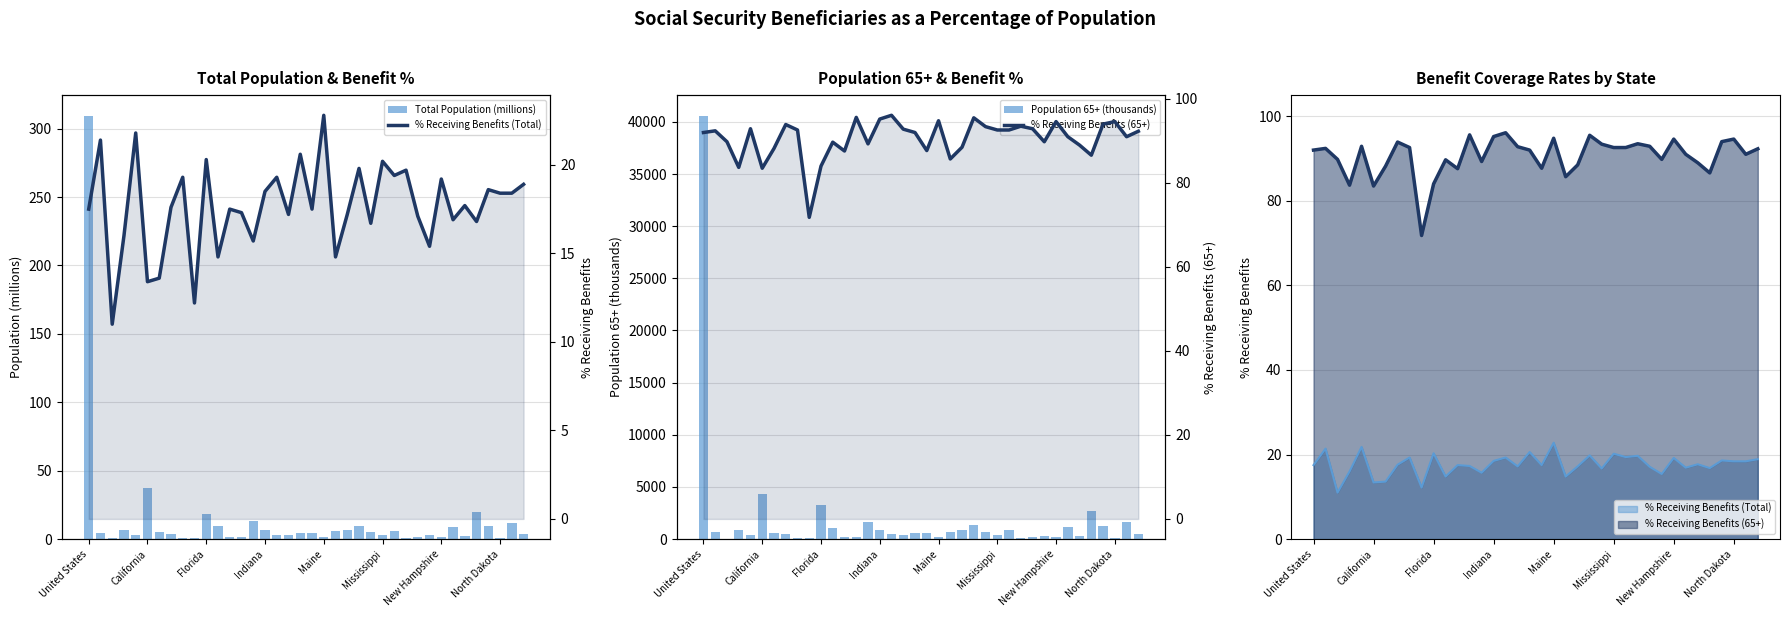

Count the number of data series in this chart.

4